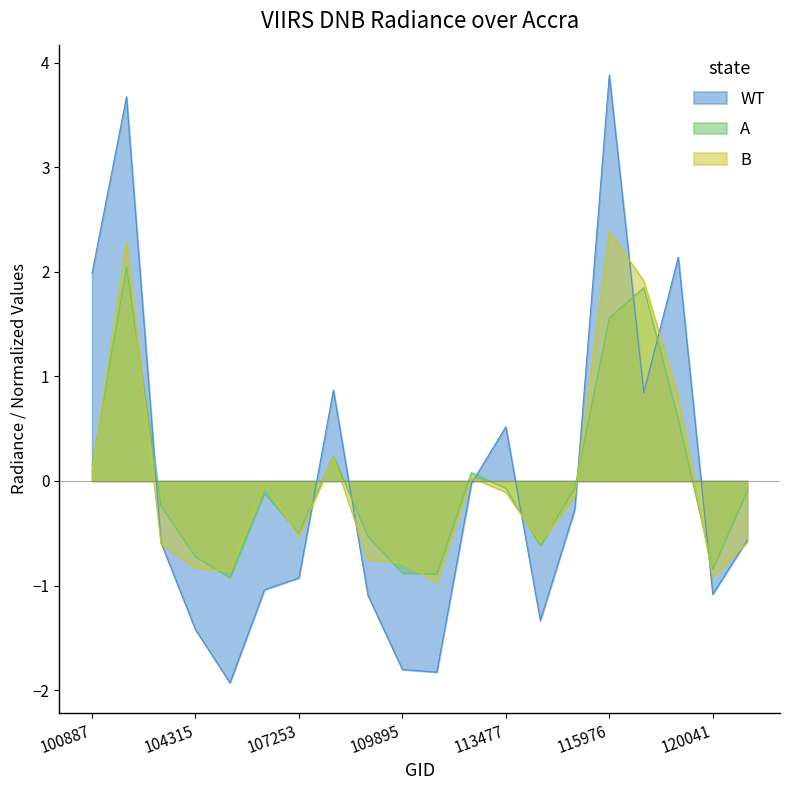

Which series ends up on top after the final intersection of dnbrad and rade9_aggzone_norm?

rade9_aggzone_norm